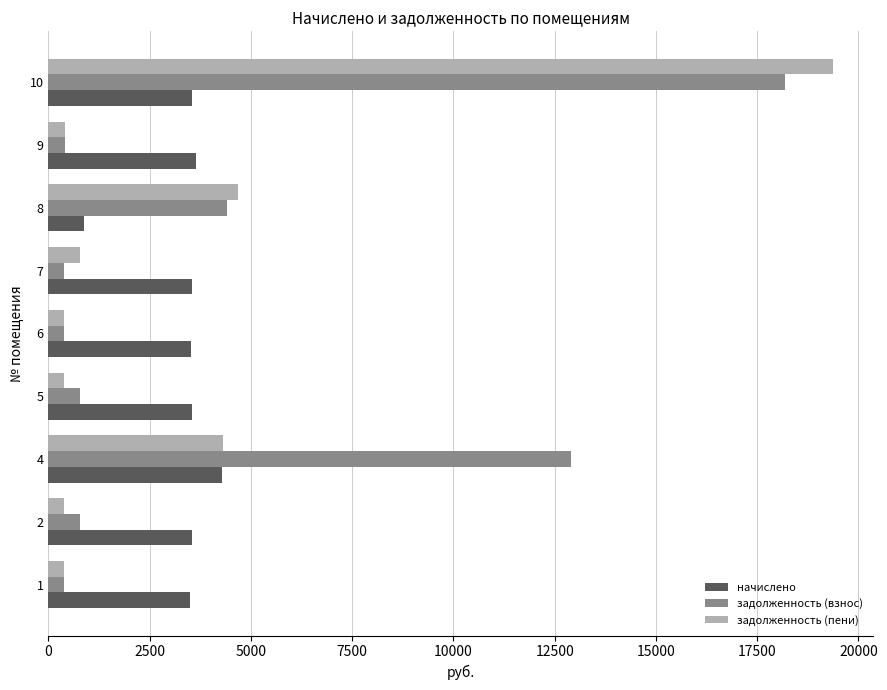

Which series has the largest total across all categories?

задолженность (взнос)